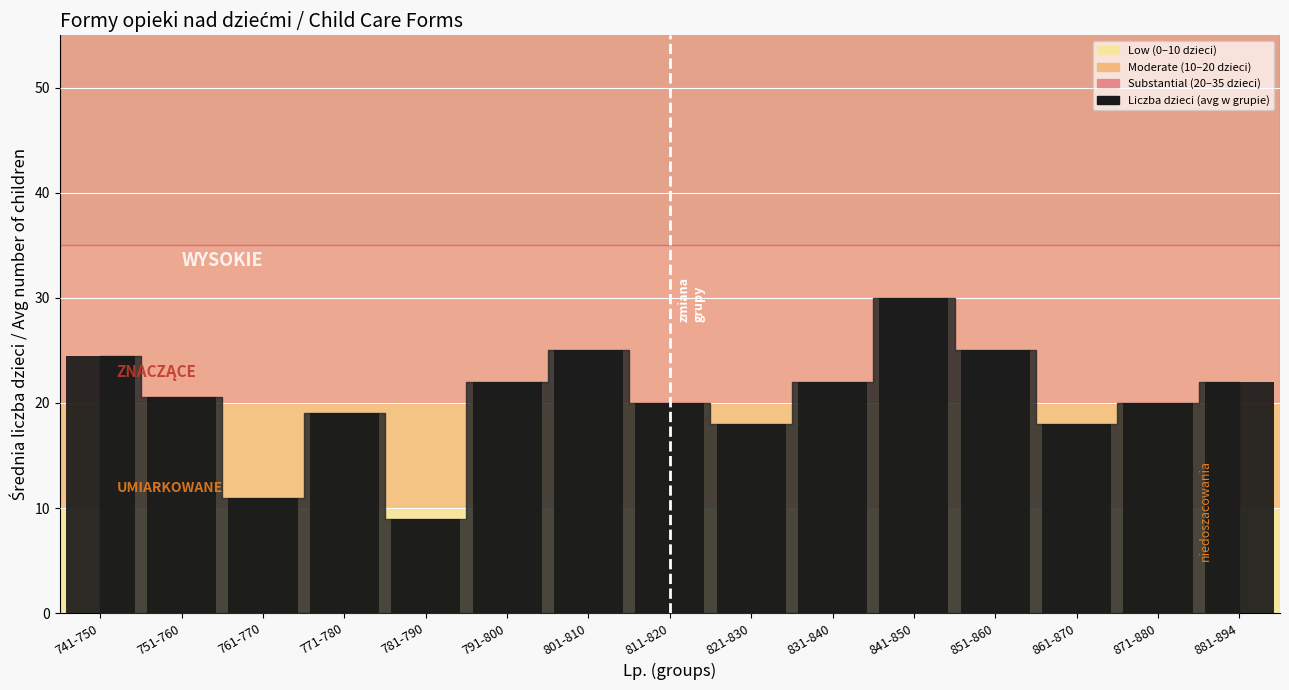

Does the chart contain stacked bars?

No